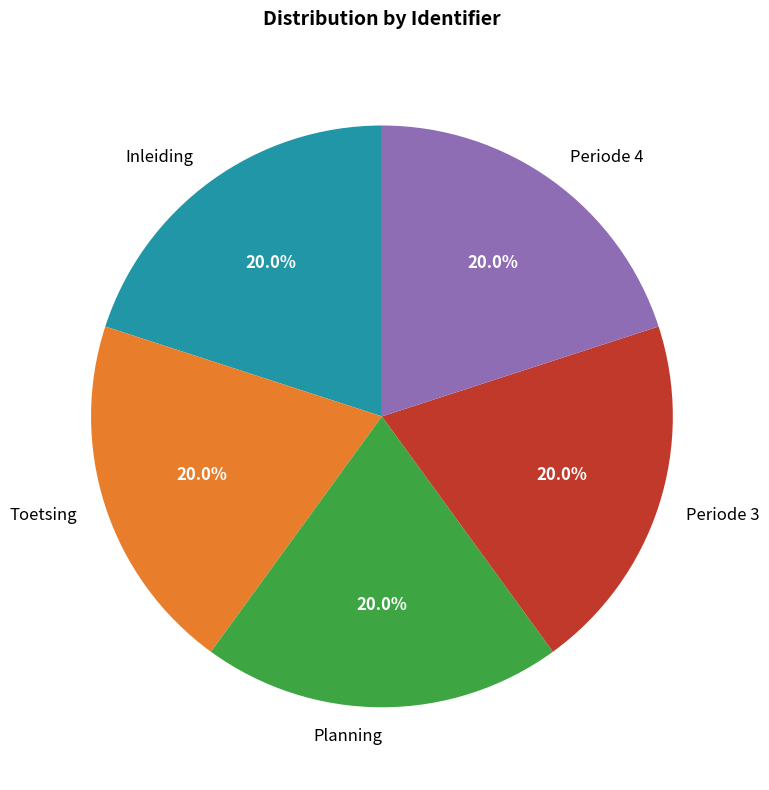

Count the number of slices in the pie.

5